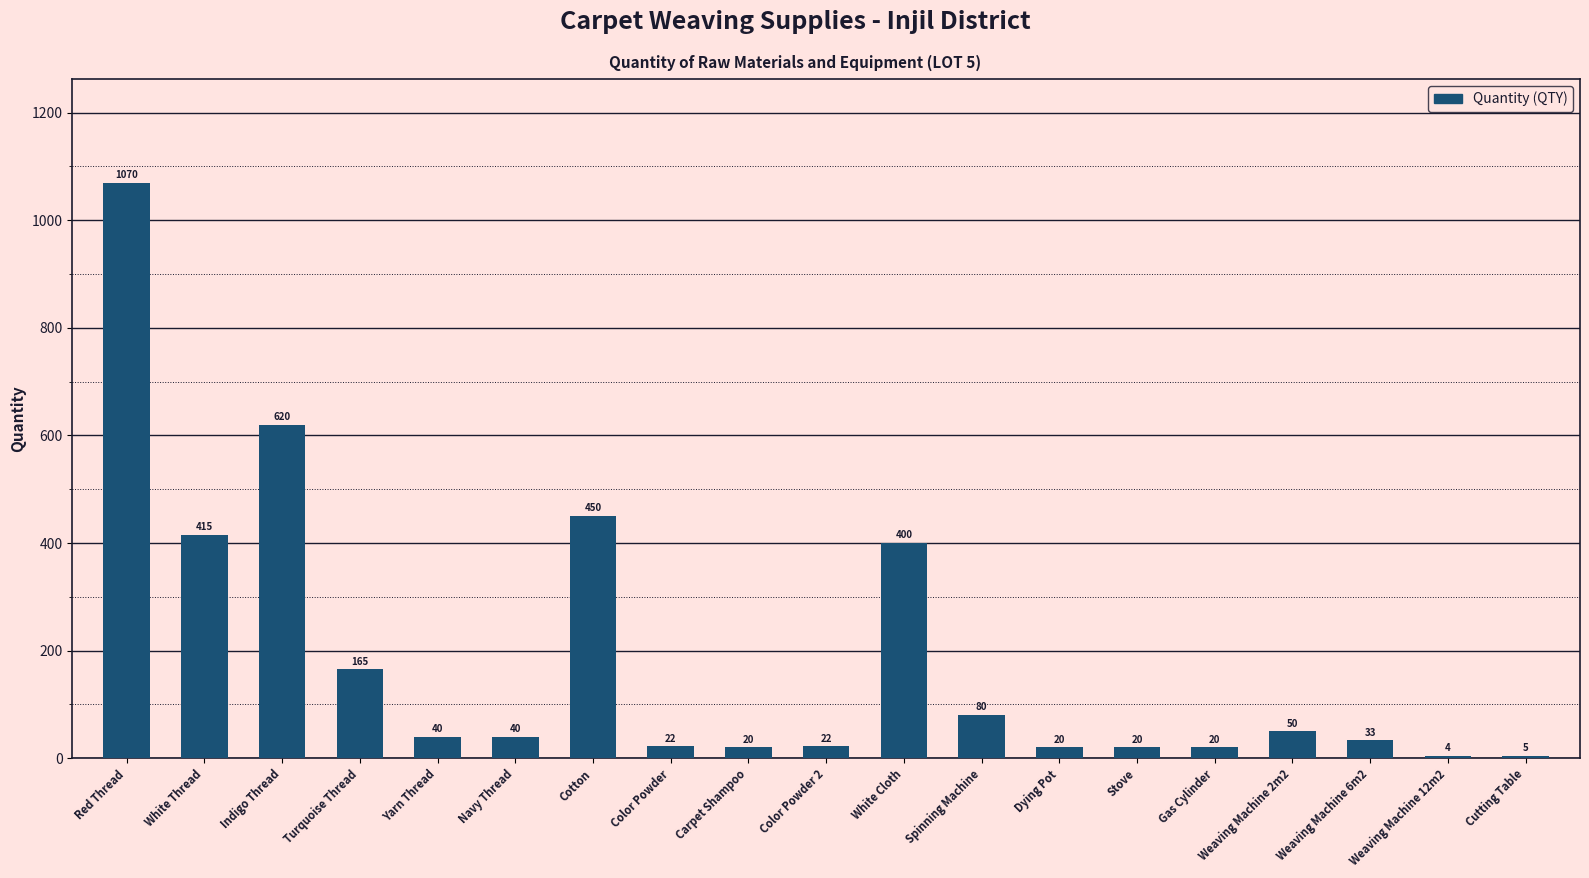

What is the smallest value displayed?

4